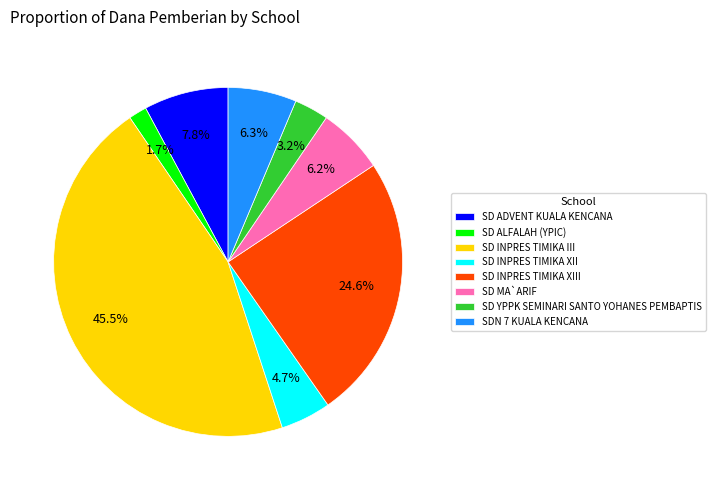

Is the sum of SDN 7 KUALA KENCANA and SD ADVENT KUALA KENCANA greater than half?

No